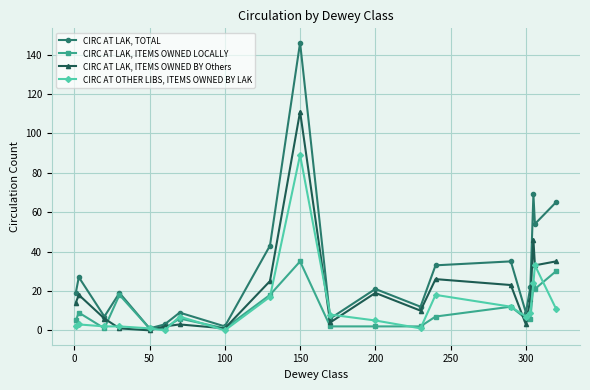

Which series has the largest total across all categories?

CIRC AT LAK, TOTAL